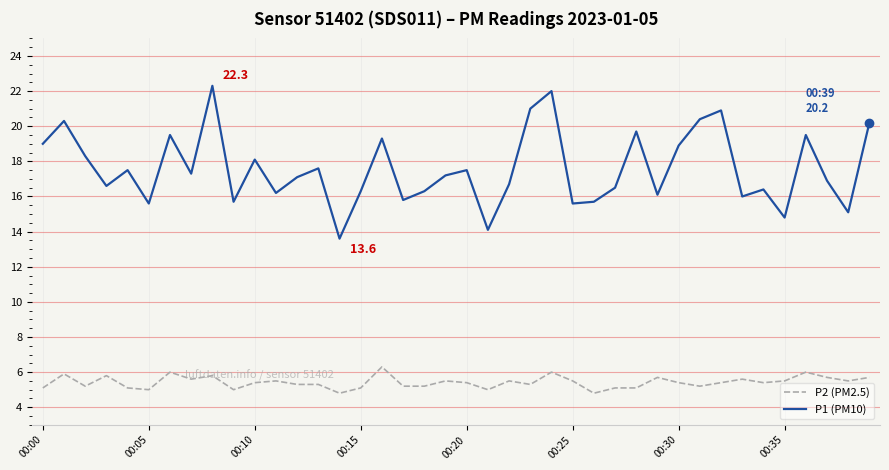

What is the minimum value shown in the chart?

4.8